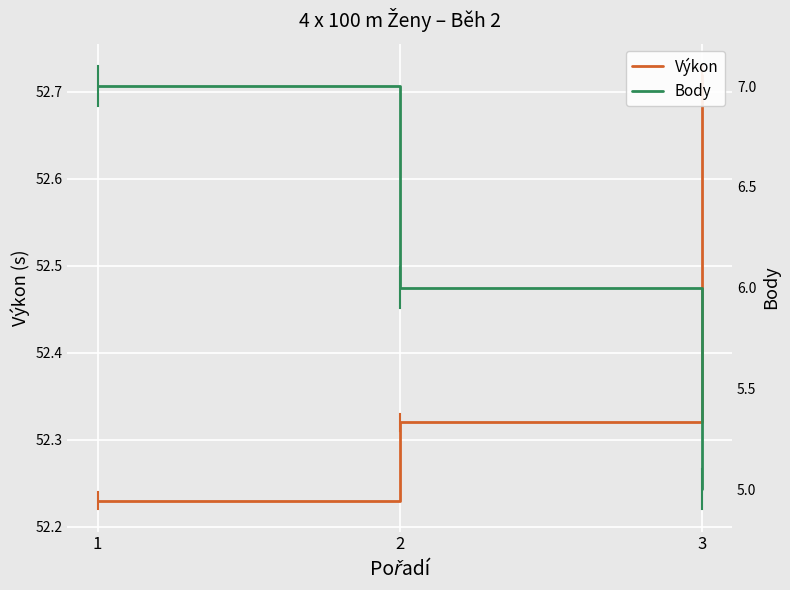

The value of Výkon at 3 is 52.7. True or false?

True